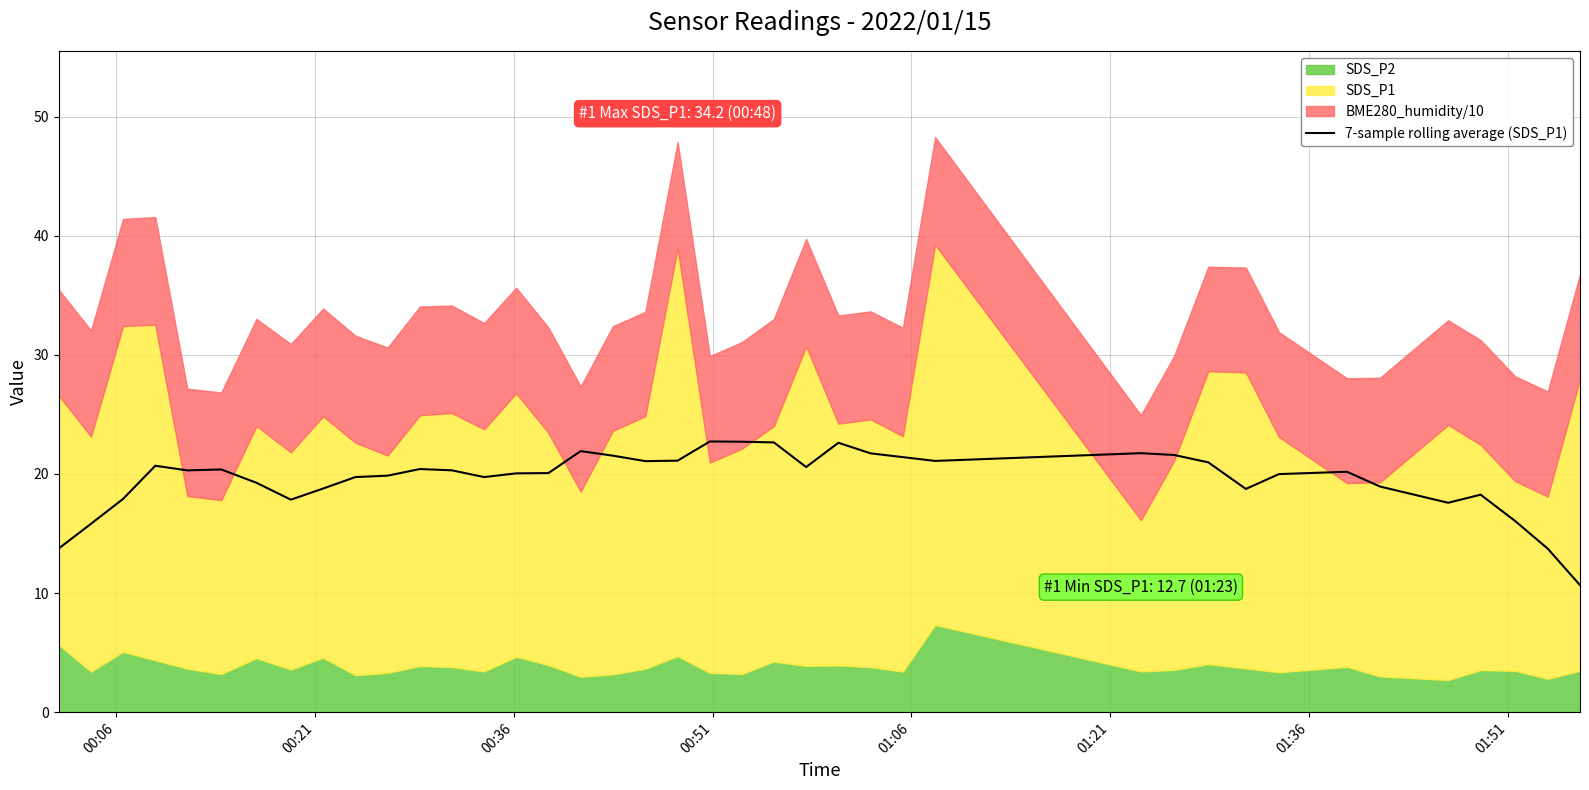

Does the chart have visible grid lines?

Yes